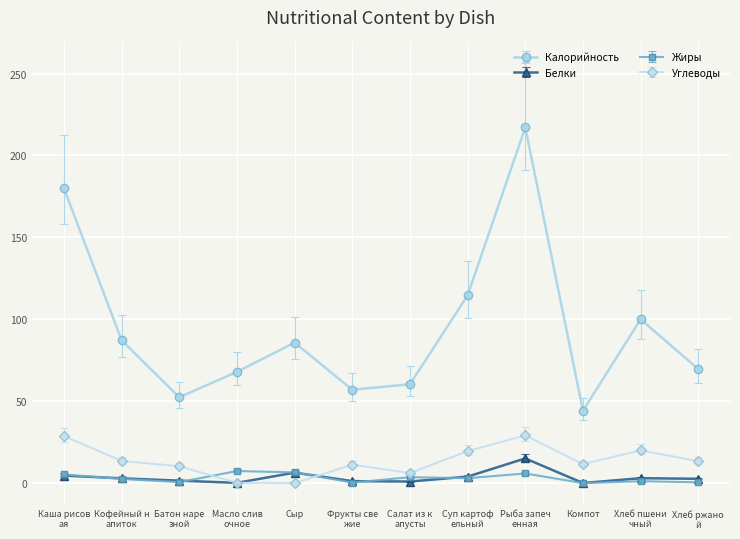

At how many categories does at least one series exceed 163?

2